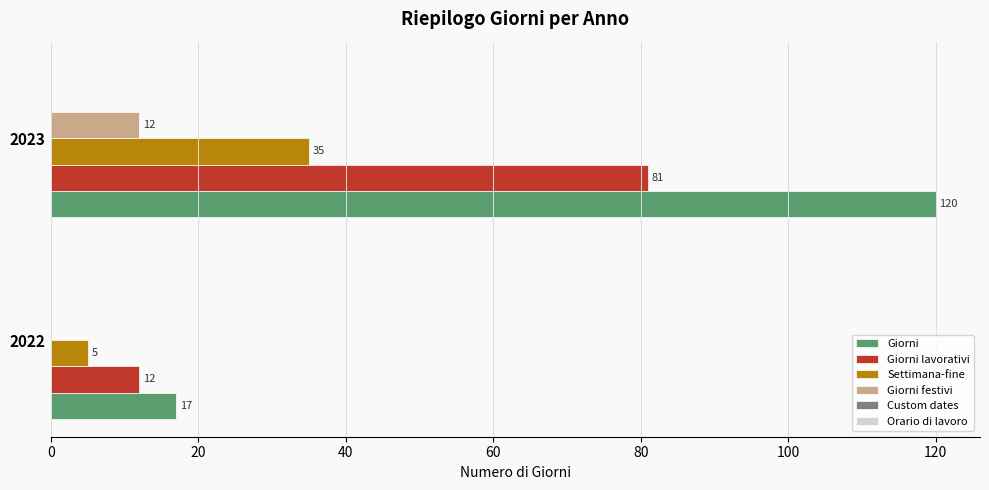

Which series changed the most between 2022 and 2023?

Giorni